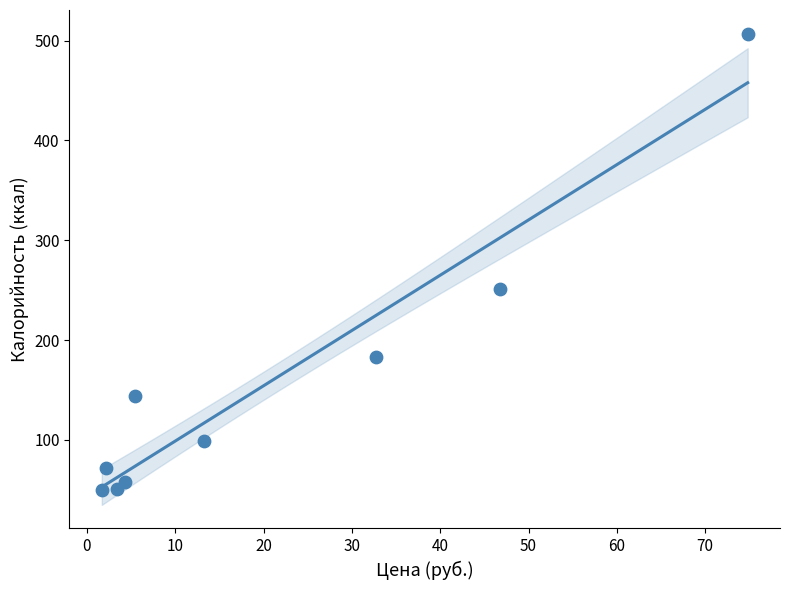

What is the range of Y values (max minus min)?

457.5